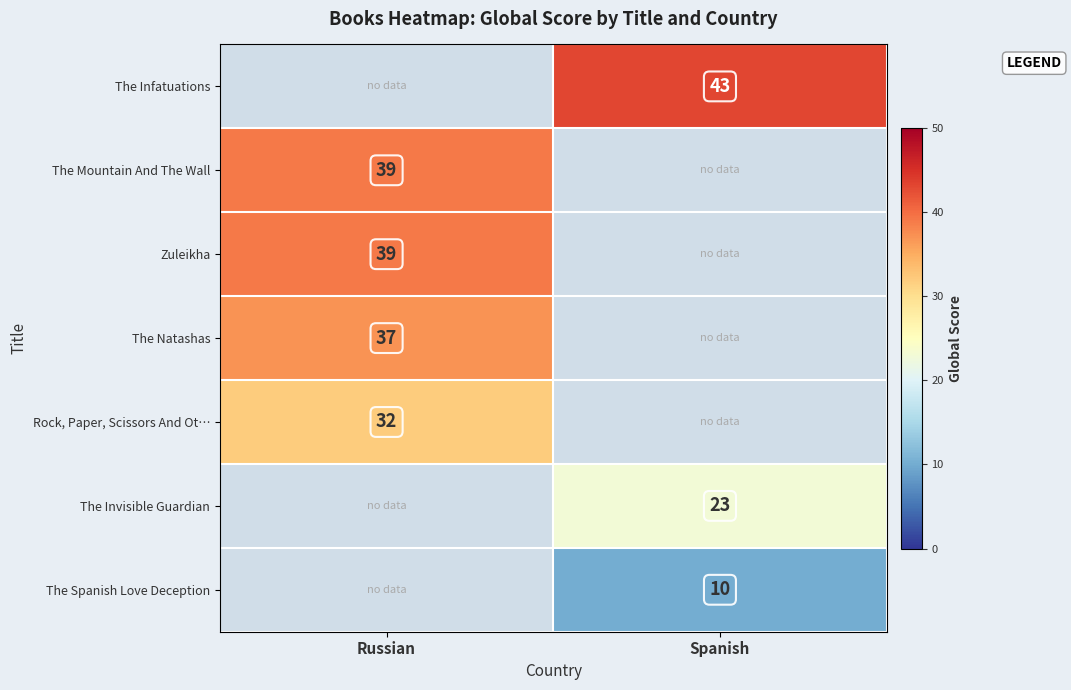

The value of The Mountain And The Wall at Russian is 17. True or false?

False